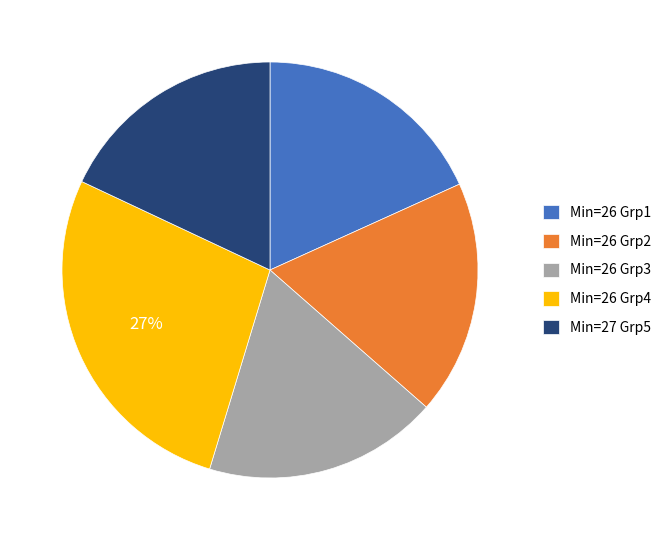

Is the sum of Min=26 Grp4 and Min=26 Grp3 greater than half?

No